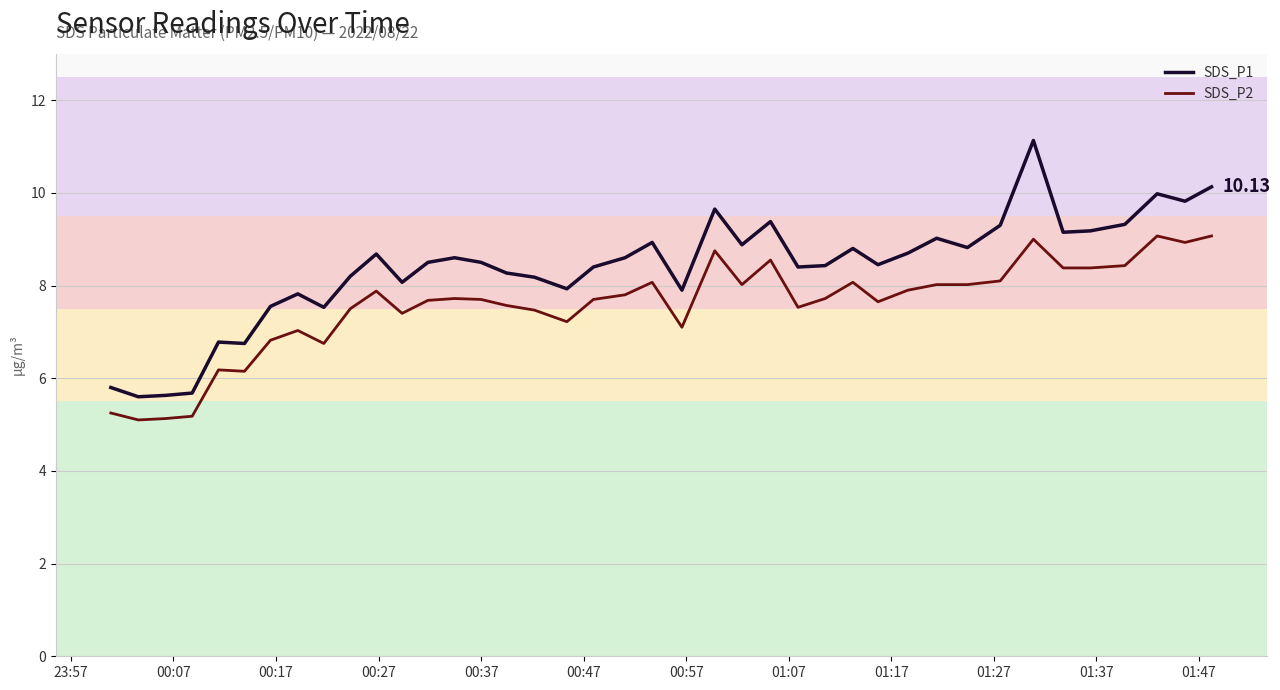

List the series in order of their peak value, highest first.

SDS_P1, SDS_P2